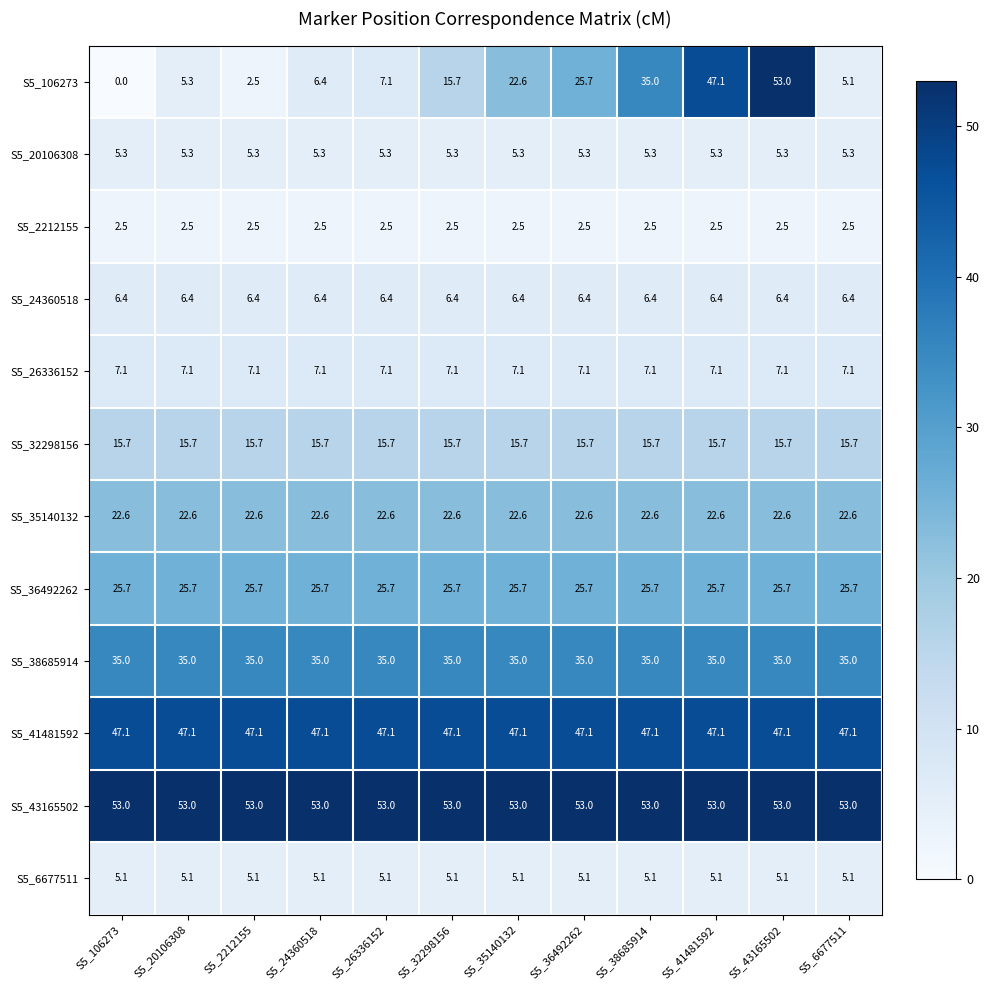

At how many categories does at least one series exceed 0?

12